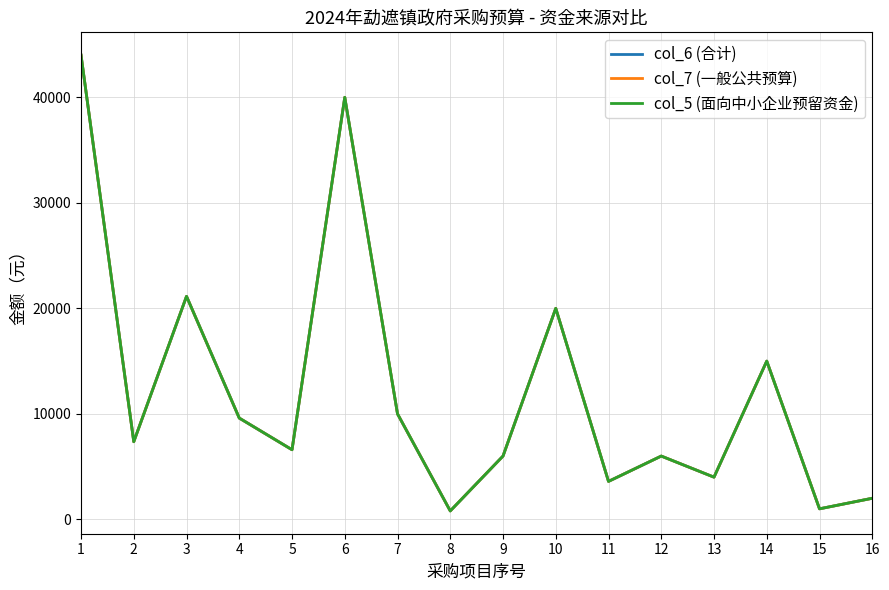

The col_6 (合计) series shows 5893 at 11. True or false?

False